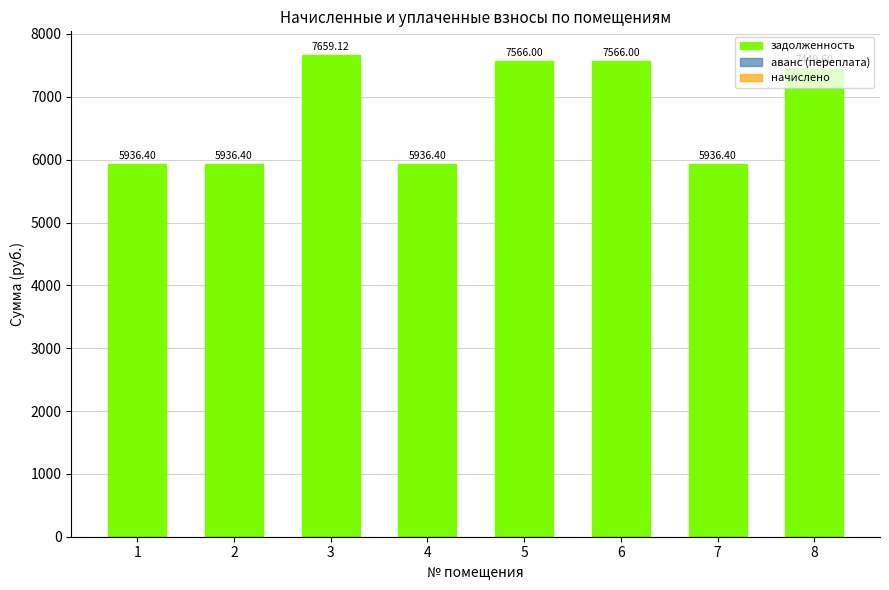

How many series are shown in this chart?

1